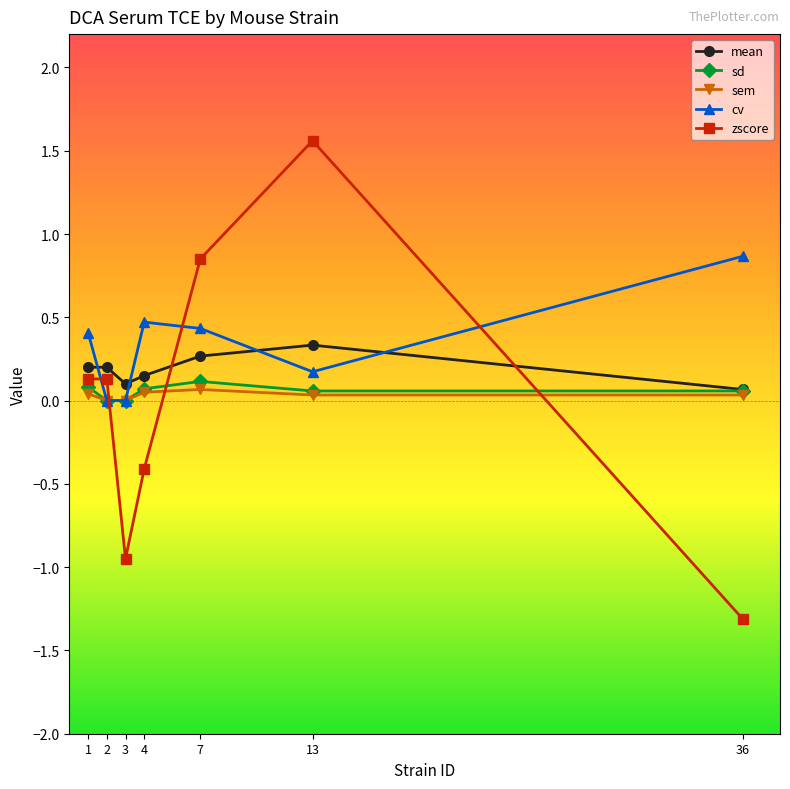

At which label does zscore reach its minimum?

36